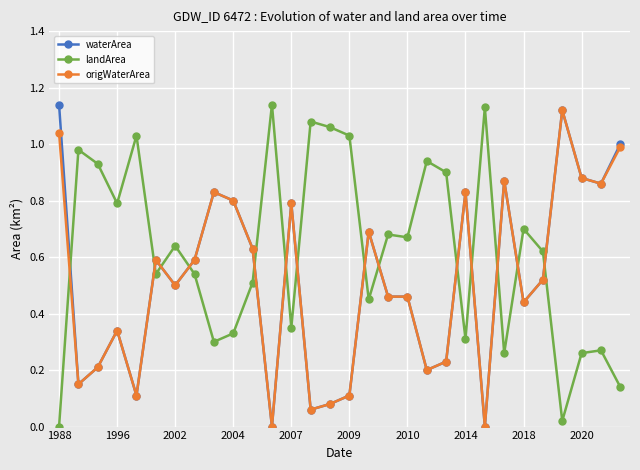

True or false: waterArea has more than 2 points higher than both neighbors.

True